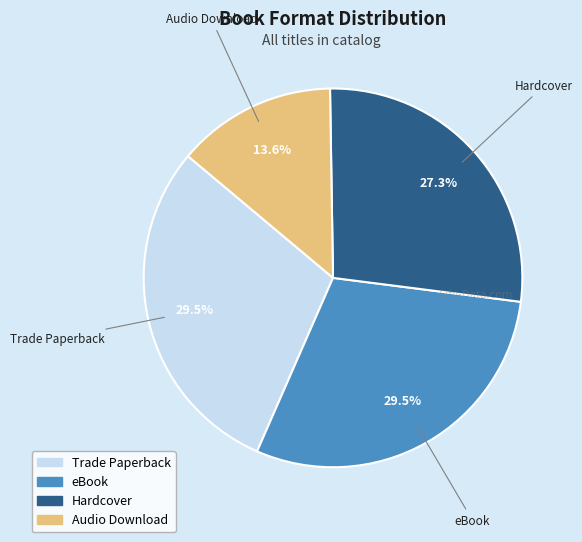

The Hardcover slice represents 27% of the pie. True or false?

True